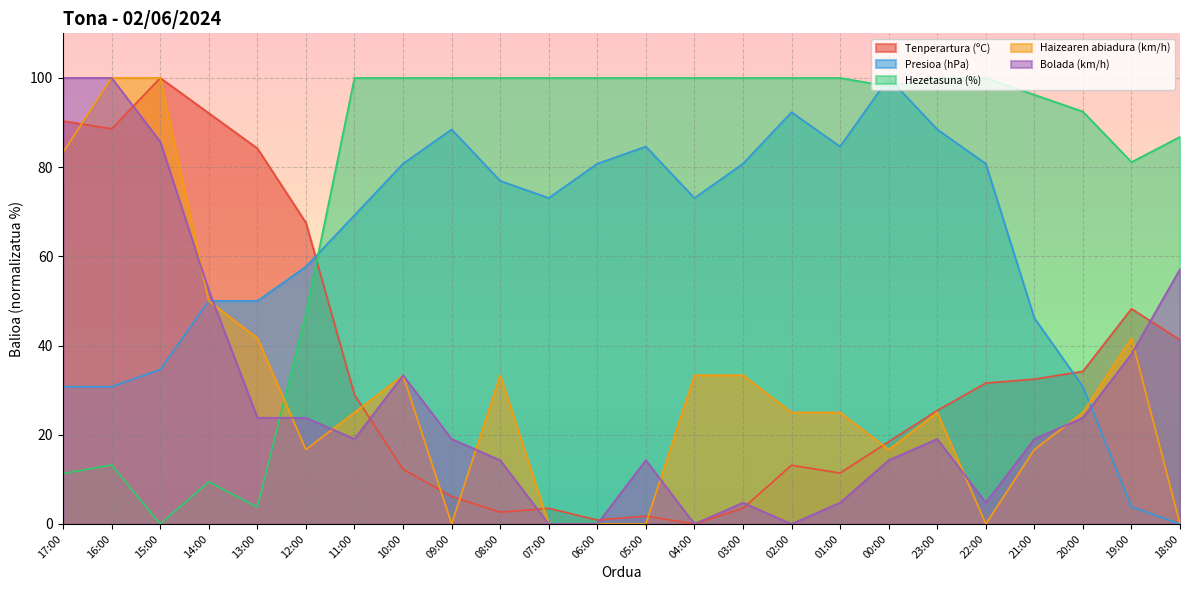

What is the maximum value shown in the chart?

100.0